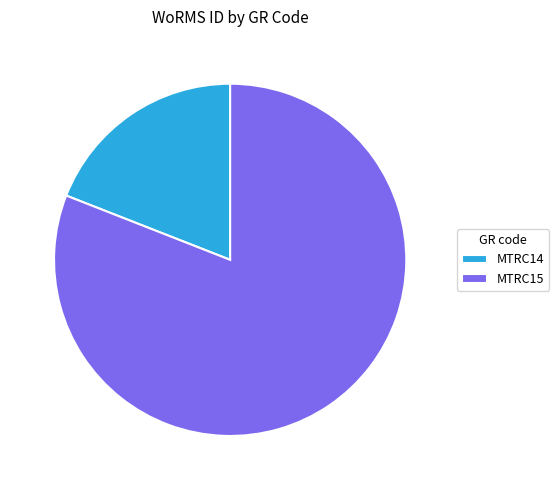

Is MTRC14 the majority of the pie?

No